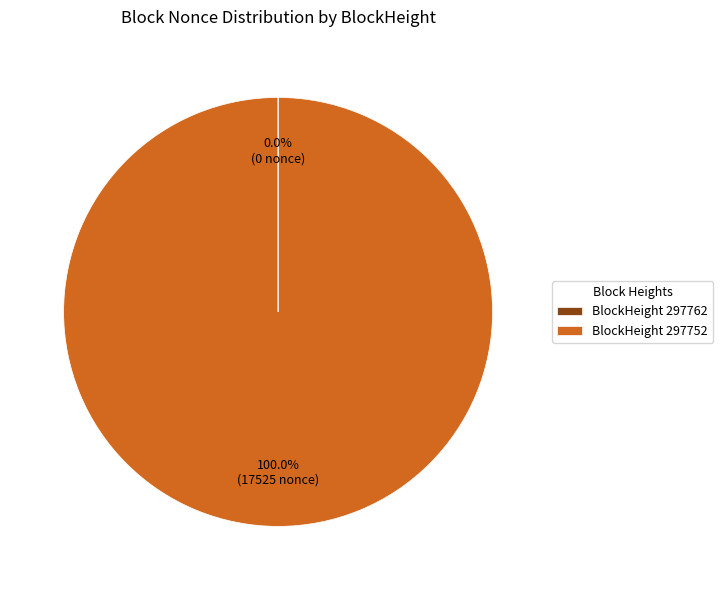

To the nearest percent, what is the average slice percentage?

50%